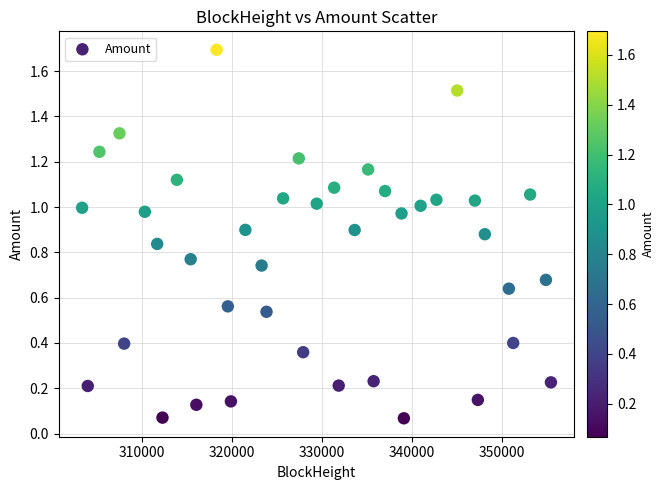

What is the range of X values (max minus min)?

52121.0